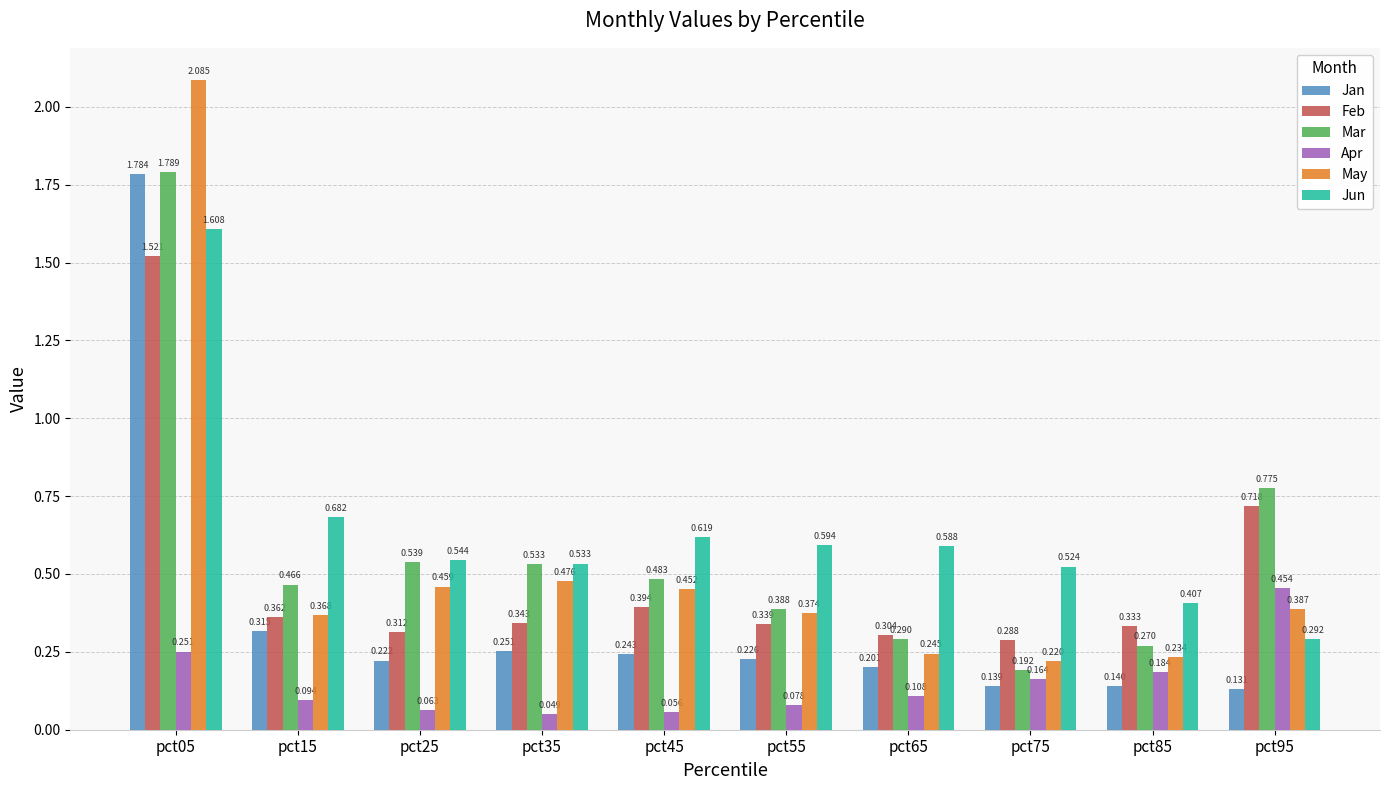

Which series has the largest total across all categories?

Jun